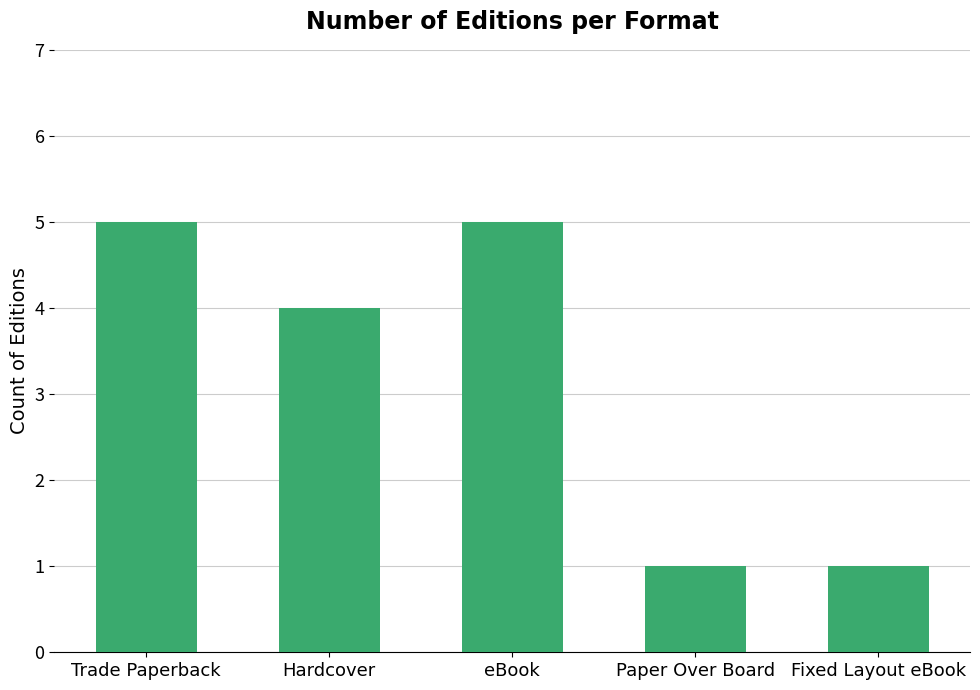

True or false: the data shows 1 at Fixed Layout eBook.

True